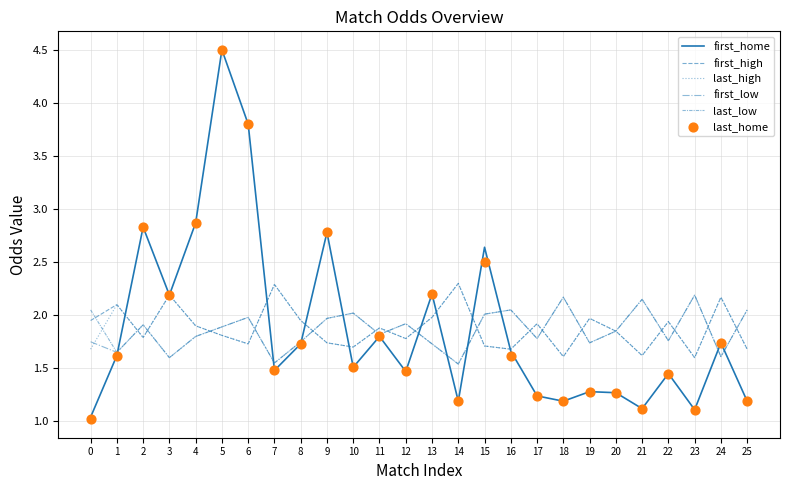

Is the value of first_high at 11 greater than the value of last_home at 10?

Yes